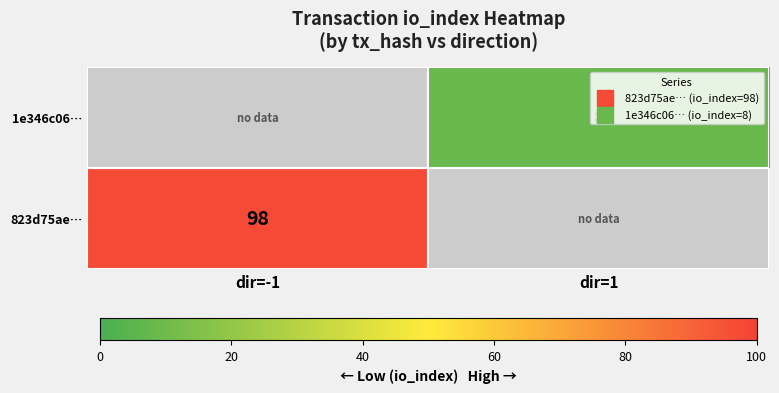

The 1e346c06… series shows 14 at dir=1. True or false?

False